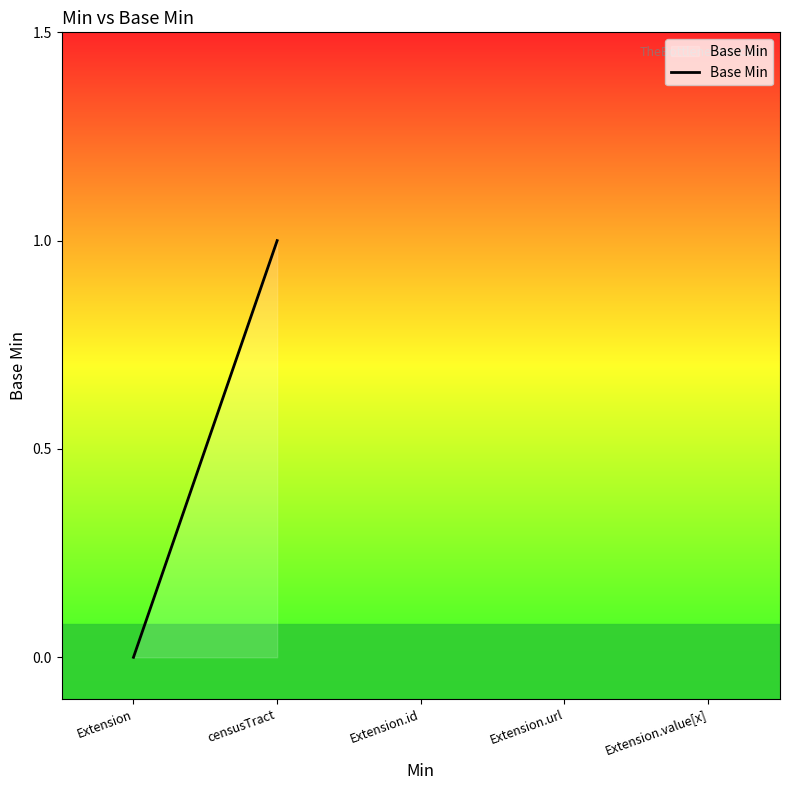

Is it true that the value at Extension is 0?

False